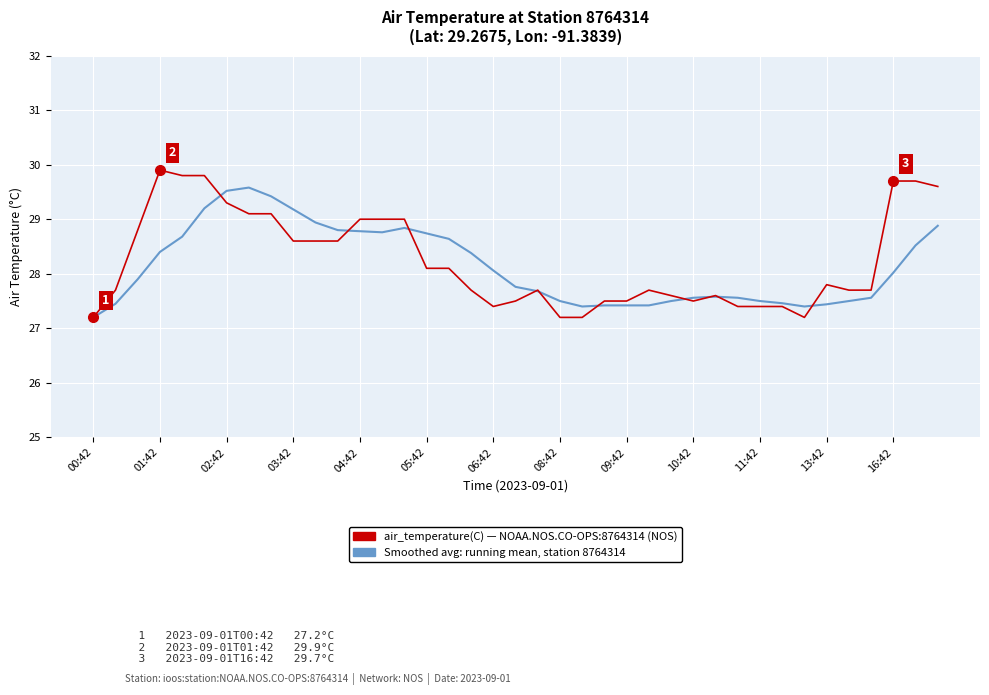

What is the greatest value displayed?

29.9